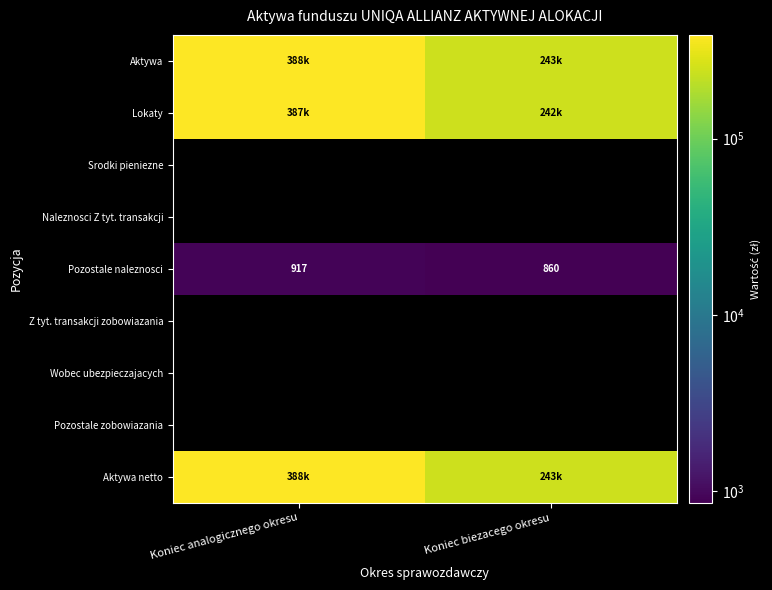

List the series in order of their peak value, highest first.

Aktywa, Lokaty, Srodki pieniezne, Naleznosci Z tyt. transakcji, Pozostale naleznosci, Z tyt. transakcji zobowiazania, Wobec ubezpieczajacych, Pozostale zobowiazania, Aktywa netto